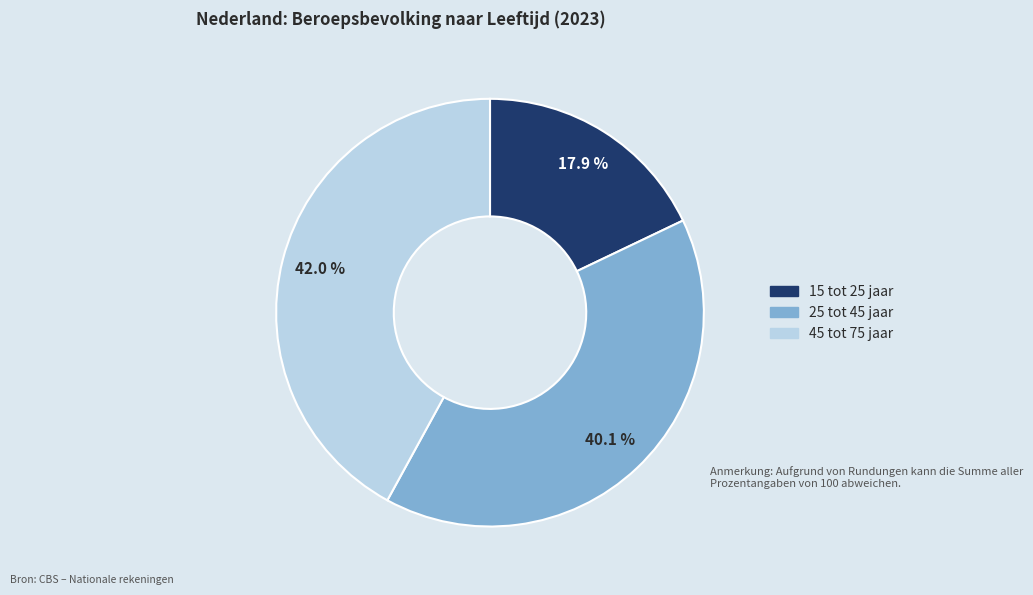

To the nearest percent, what is the average slice percentage?

33%